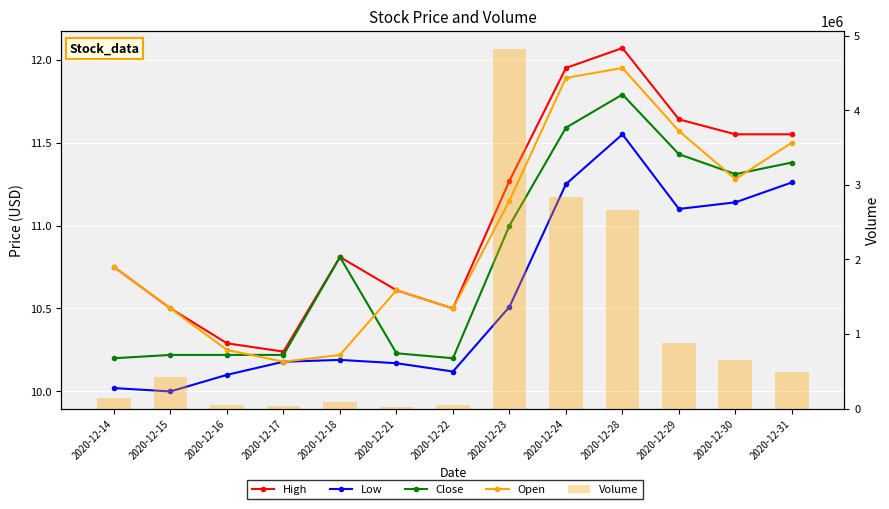

The value of Low at 2020-12-31 is 11.3. True or false?

True